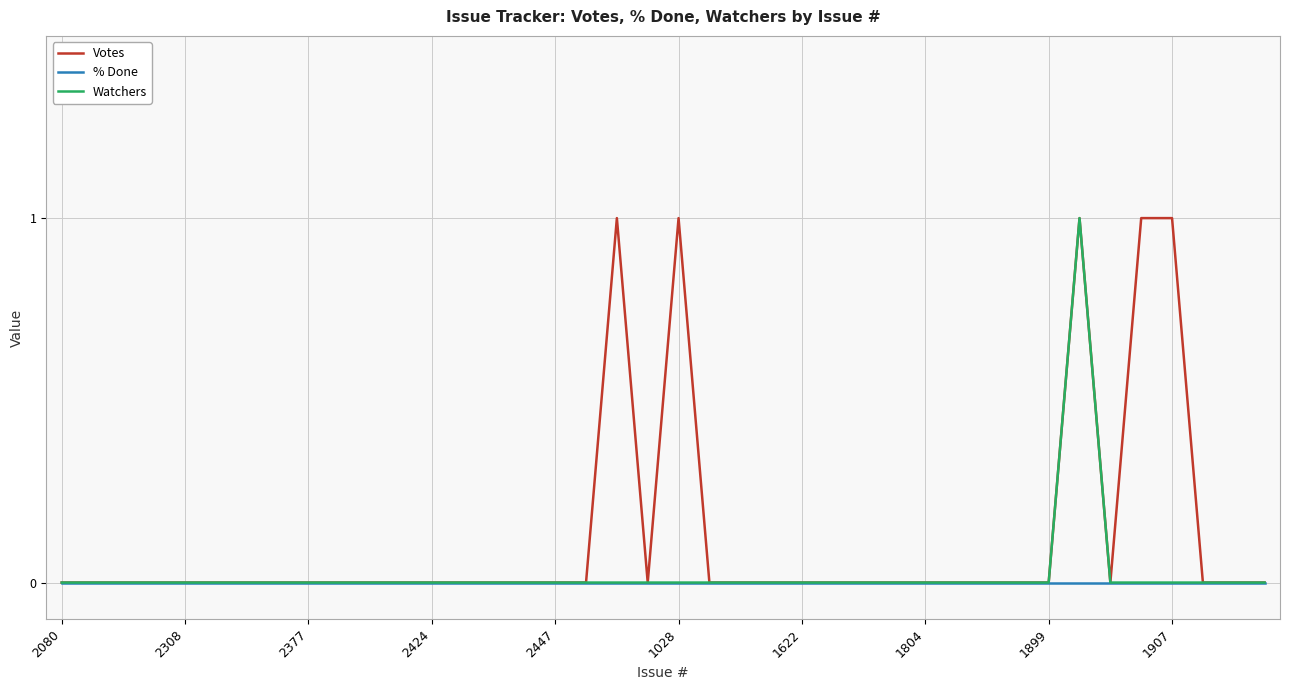

Which series has the largest total across all categories?

Votes